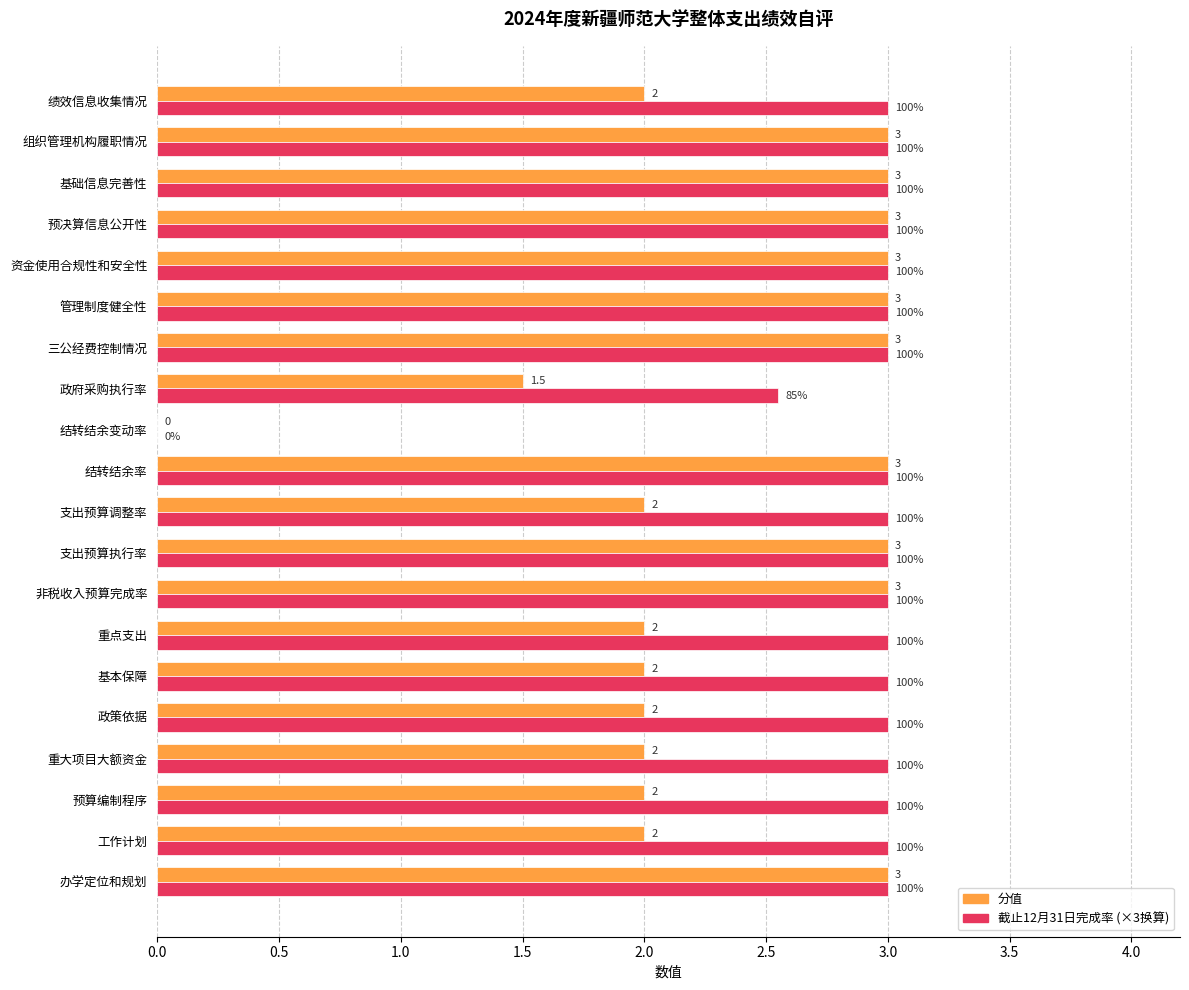

What is the total value across all series at 三公经费控制情况?

6.0